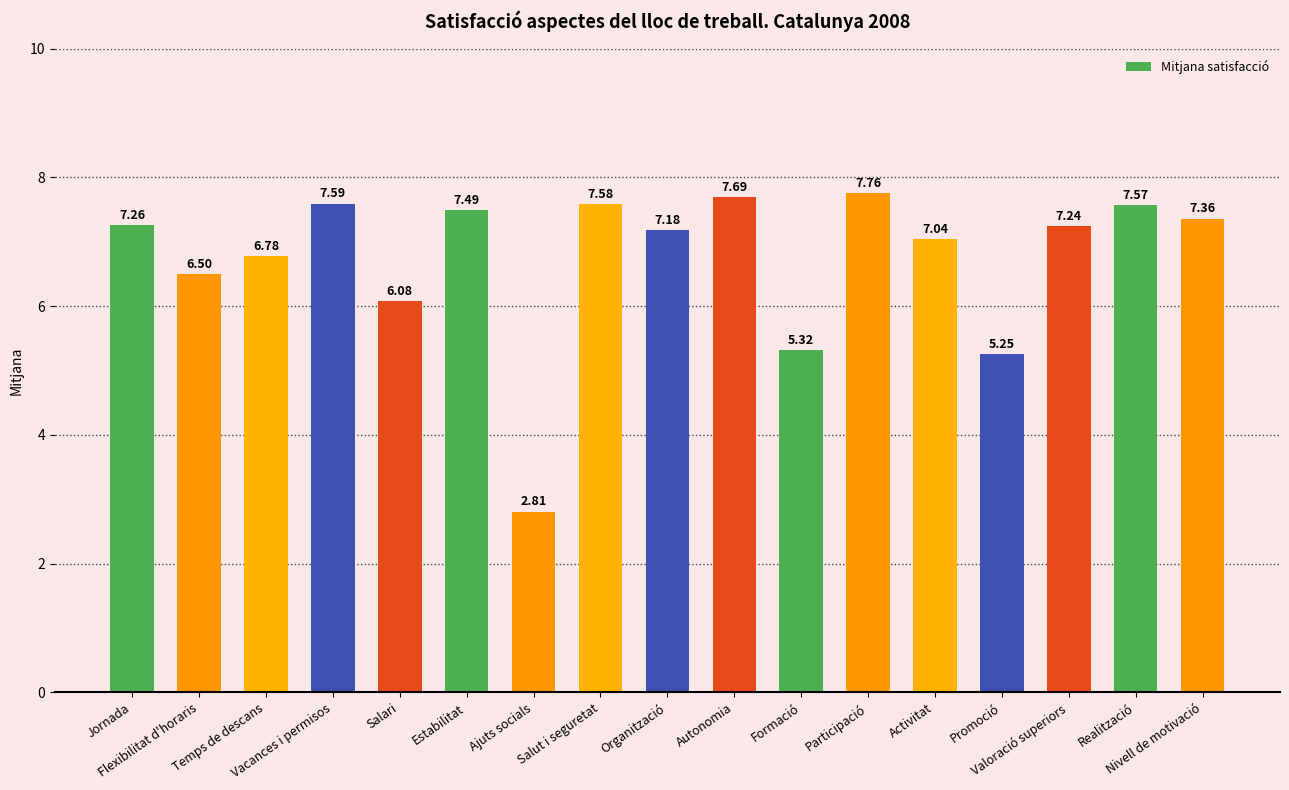

The chart shows a value of 11.6 at Organització. True or false?

False